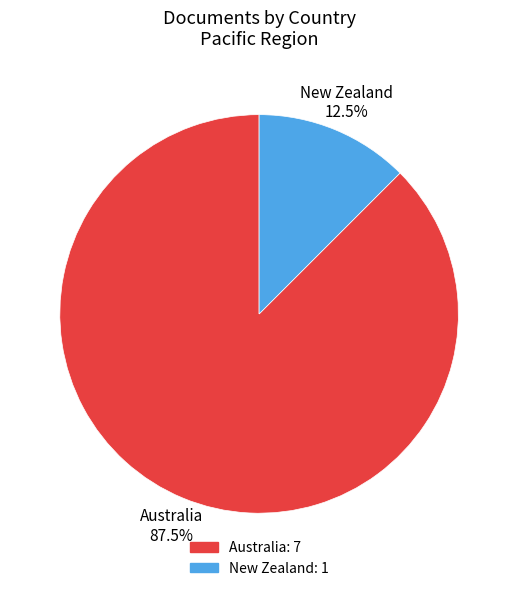

What percentage is NOT represented by New Zealand?

87.5%